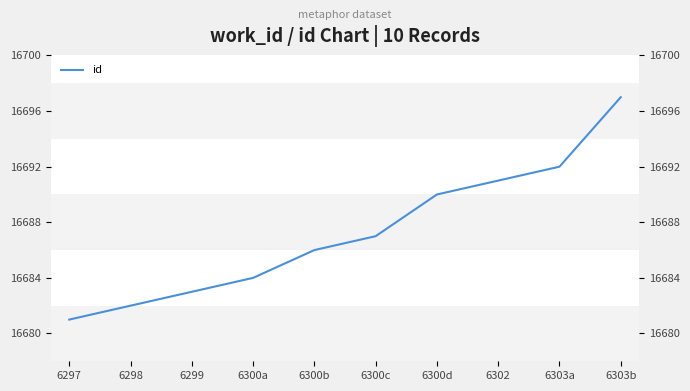

What is the sum of all values?

166873